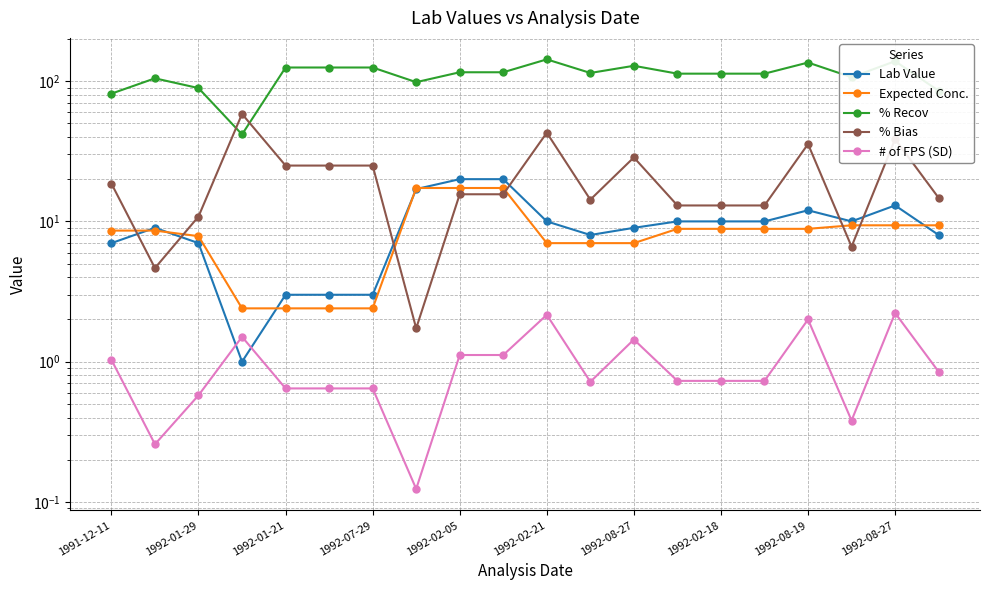

How many data points in % Bias are less than 15?

9